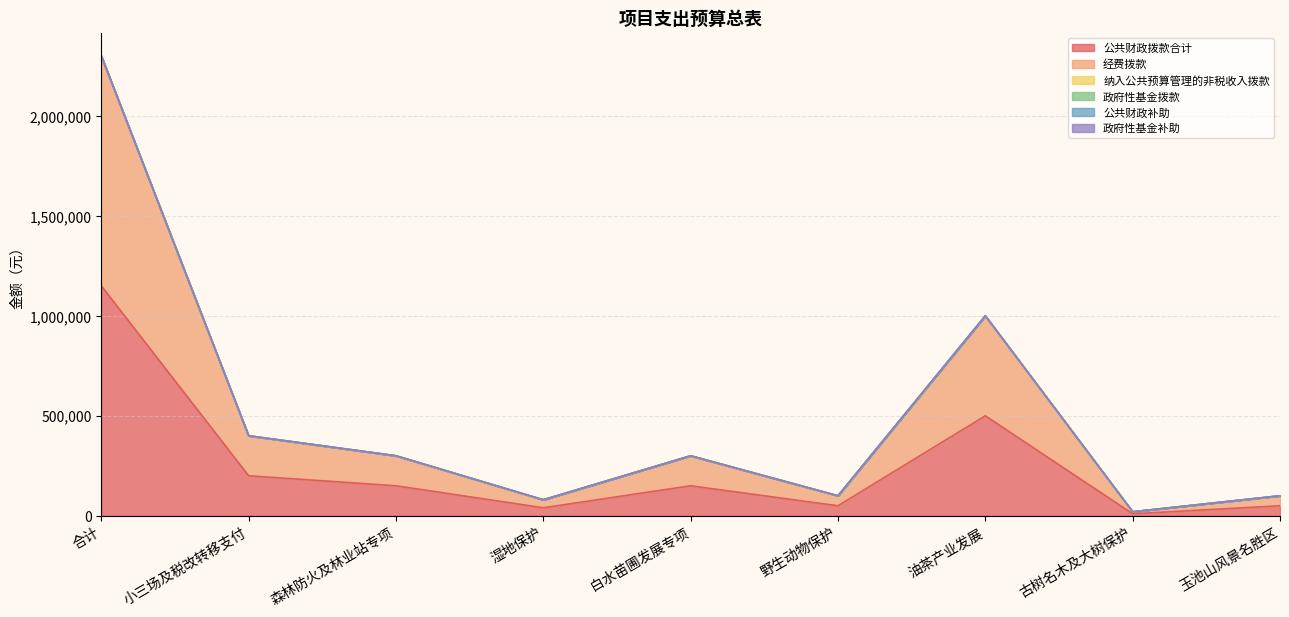

Which label corresponds to the largest value in the chart?

合计